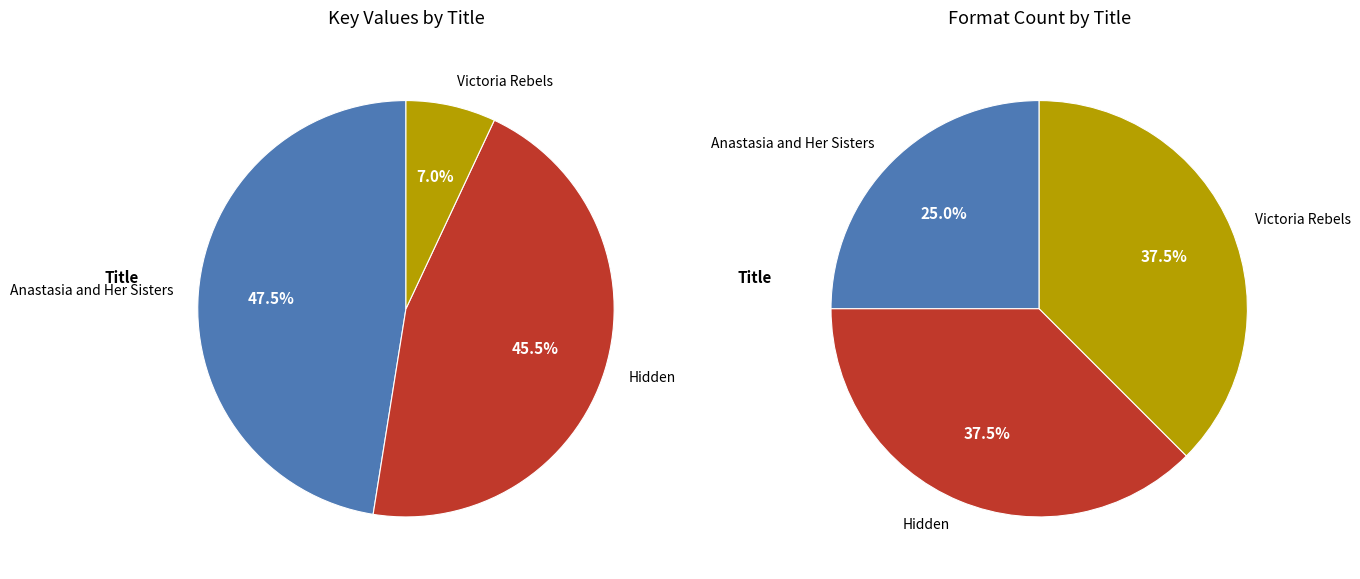

Which slice is the smallest?

Victoria Rebels